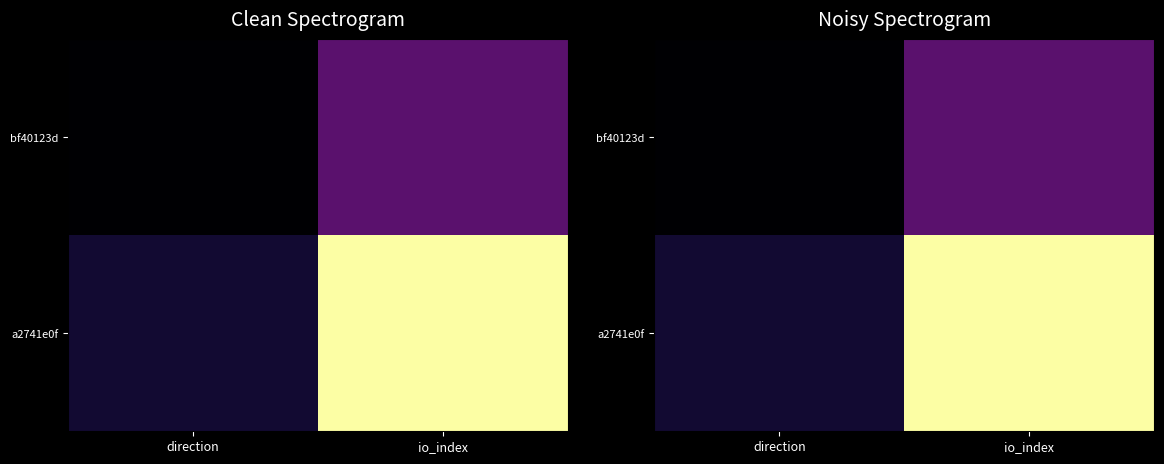

Rank the series by their maximum value, from lowest to highest.

bf40123d, a2741e0f